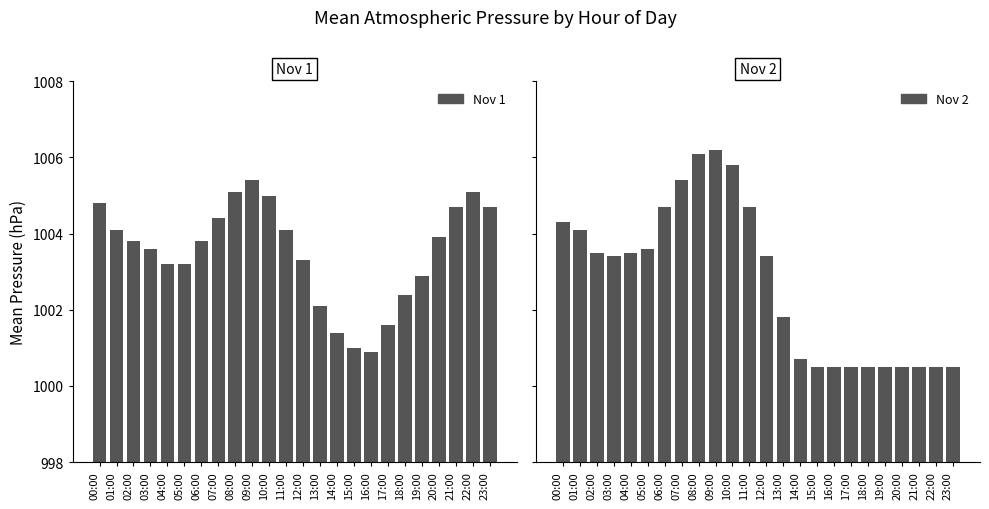

Reading left to right, transcribe all the data shown in this chart.

Nov 1: 00:00=1004.8	01:00=1004.1	02:00=1003.8	03:00=1003.6	04:00=1003.2	05:00=1003.2	06:00=1003.8	07:00=1004.4	08:00=1005.1	09:00=1005.4	10:00=1005.0	11:00=1004.1	12:00=1003.3	13:00=1002.1	14:00=1001.4	15:00=1001.0	16:00=1000.9	17:00=1001.6	18:00=1002.4	19:00=1002.9	20:00=1003.9	21:00=1004.7	22:00=1005.1	23:00=1004.7
Nov 2: 00:00=1004.3	01:00=1004.1	02:00=1003.5	03:00=1003.4	04:00=1003.5	05:00=1003.6	06:00=1004.7	07:00=1005.4	08:00=1006.1	09:00=1006.2	10:00=1005.8	11:00=1004.7	12:00=1003.4	13:00=1001.8	14:00=1000.7	15:00=1000.5	16:00=1000.5	17:00=1000.5	18:00=1000.5	19:00=1000.5	20:00=1000.5	21:00=1000.5	22:00=1000.5	23:00=1000.5